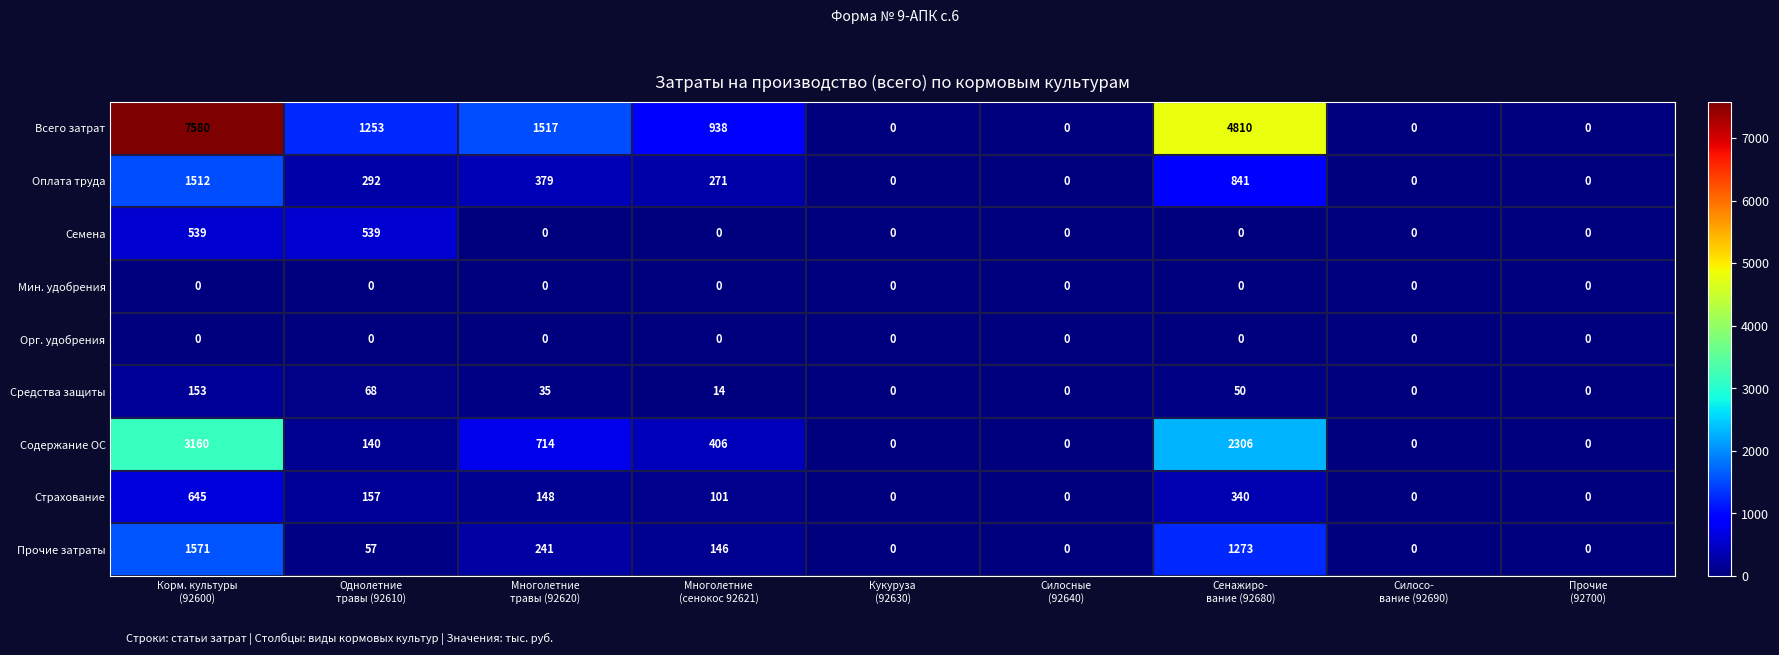

Which series has the widest spread of values?

Всего затрат